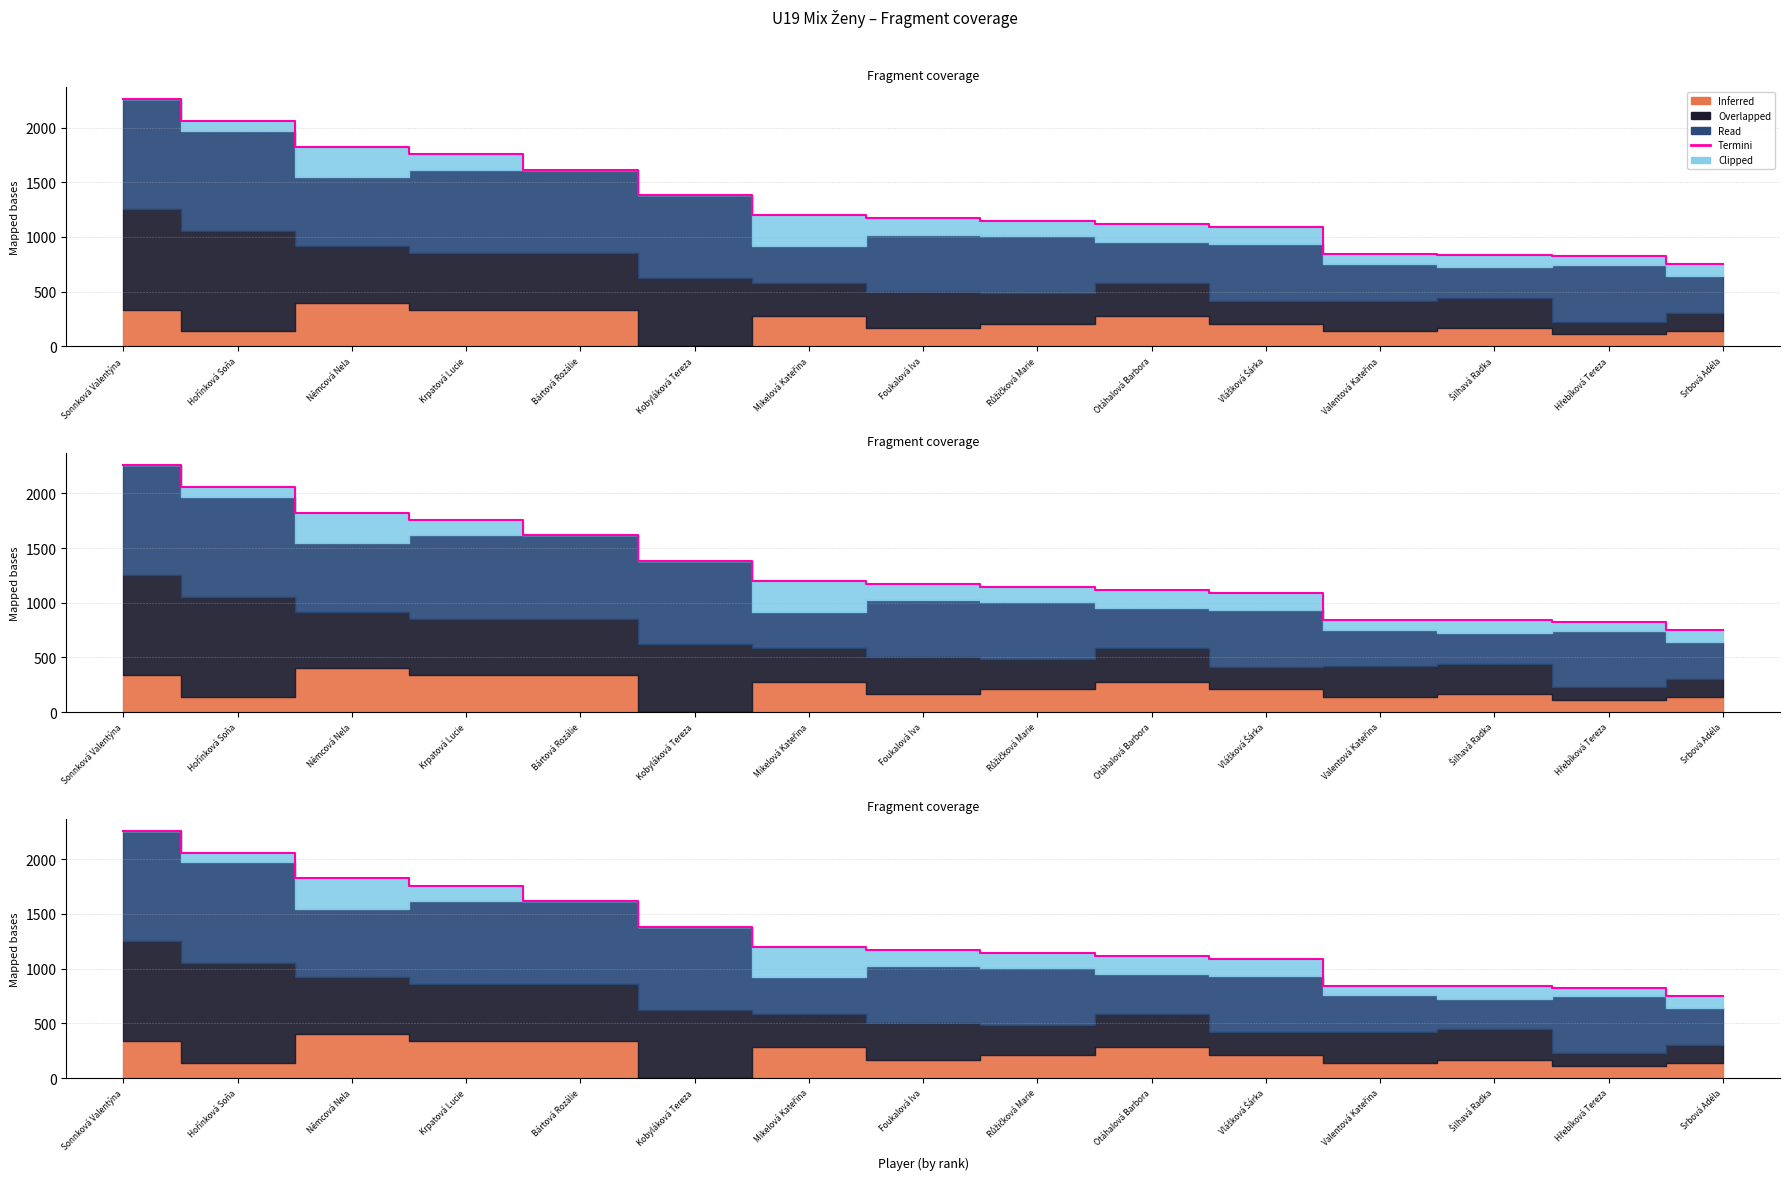

True or false: the data has more than 2 interior local peaks.

False